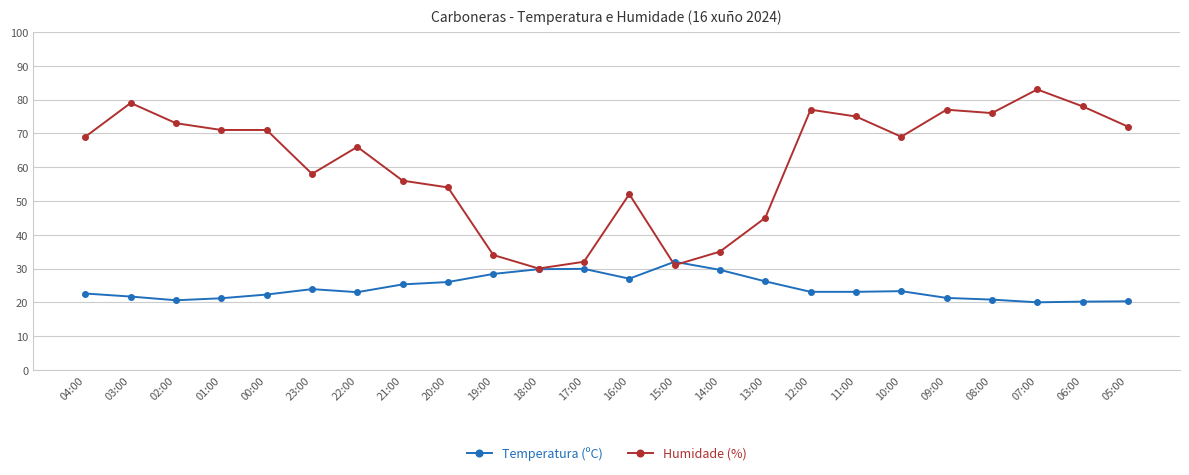

What is the approximate value of Temperatura (ºC) at 09:00?

21.3